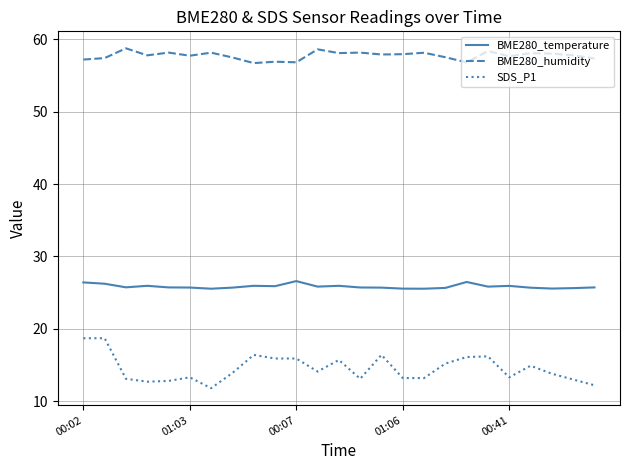

How many lines are shown in the chart?

3